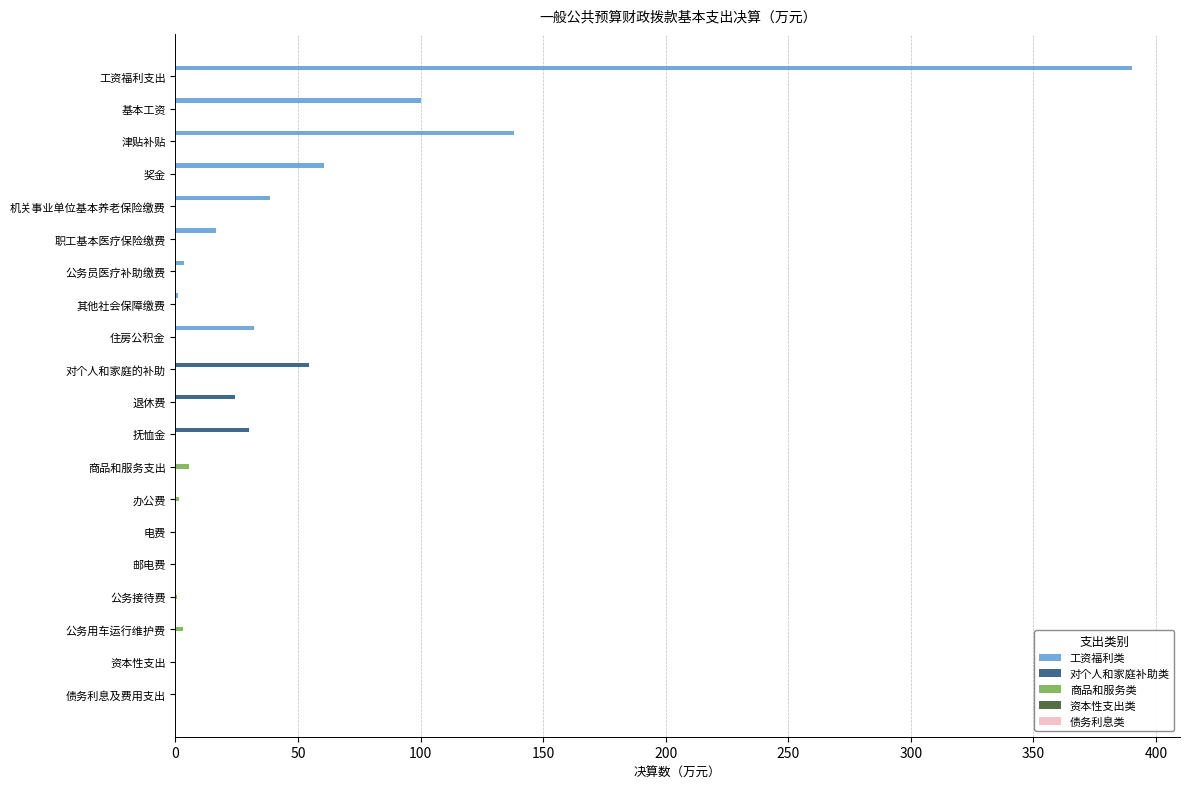

At which category is the sum across all series the highest?

工资福利支出